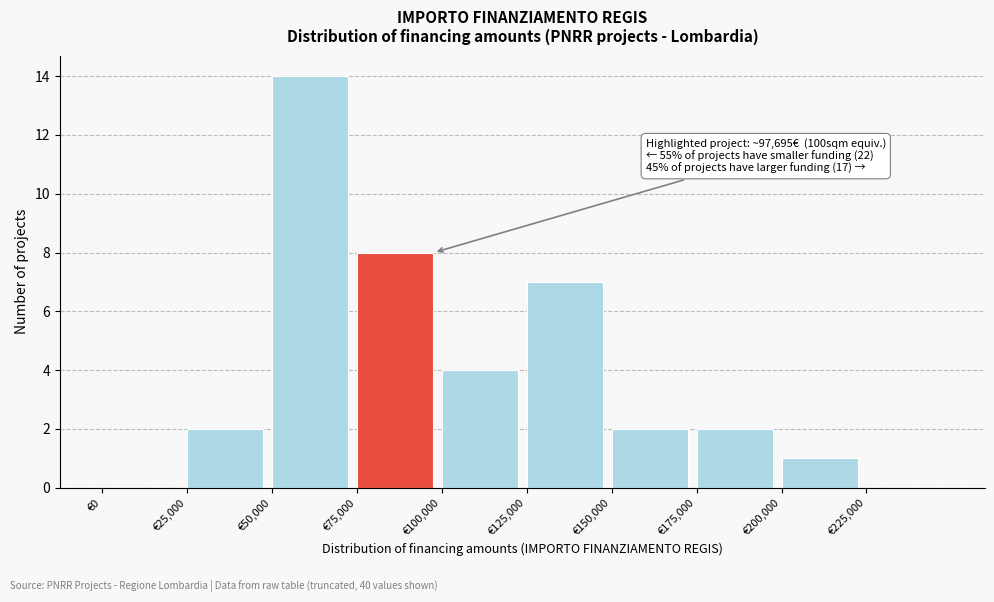

Over which range of the x-axis is the bar tallest?

50000 to 75000